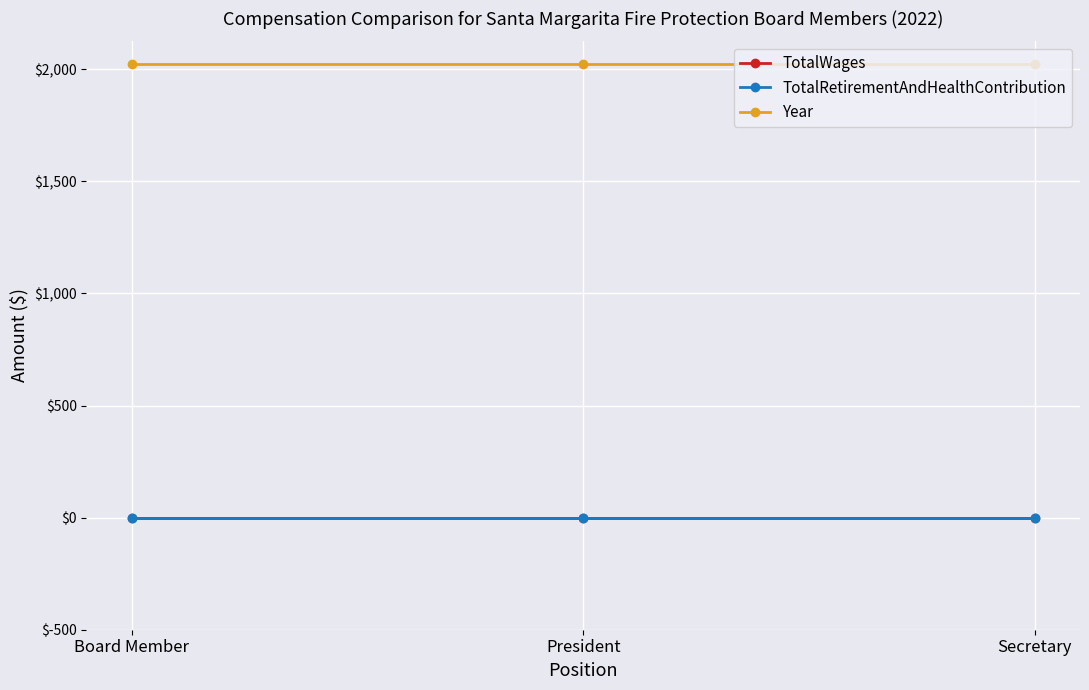

Rank the series at Board Member from lowest to highest value.

TotalWages, TotalRetirementAndHealthContribution, Year